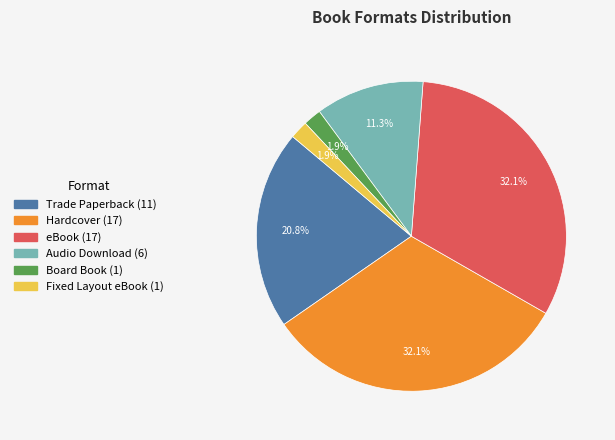

Is there any slice that represents more than half of the pie?

No